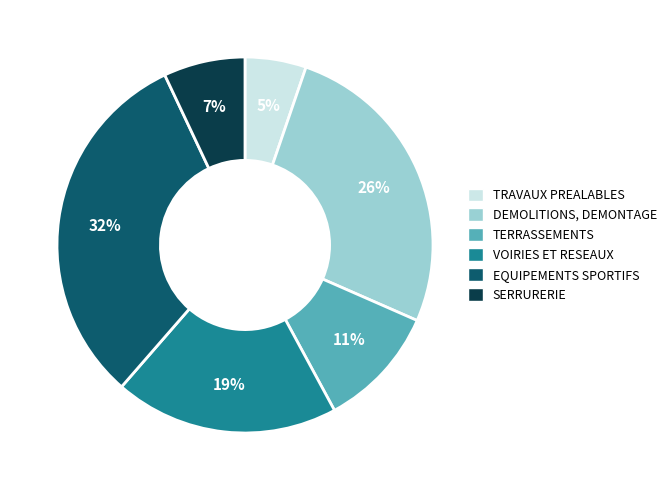

To the nearest percent, what is the difference between the DEMOLITIONS, DEMONTAGE and SERRURERIE slice percentages?

19%